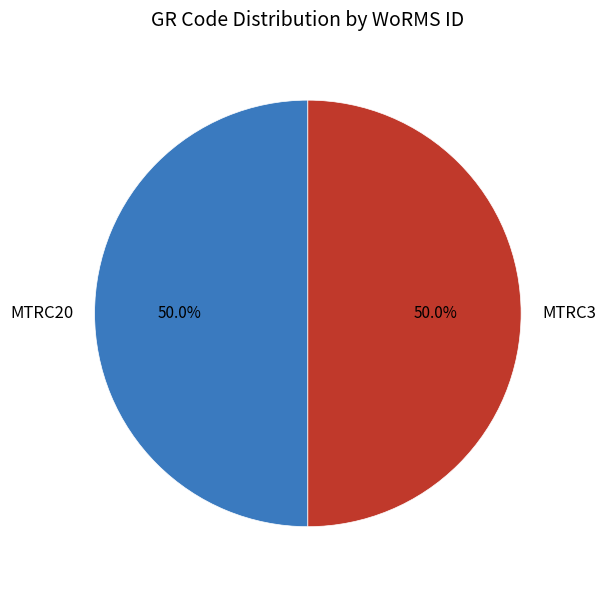

Is the sum of MTRC3 and MTRC20 greater than half?

Yes